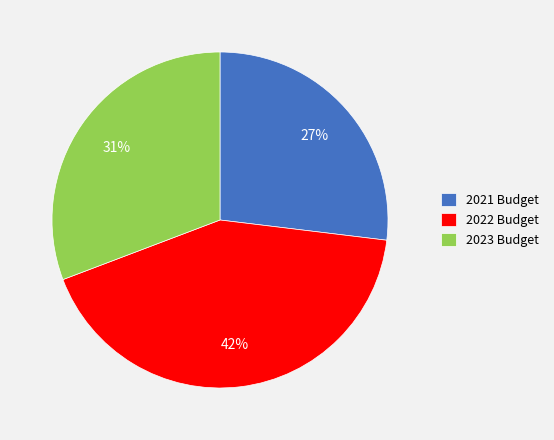

Between 2021 Budget and 2022 Budget, which is larger?

2022 Budget